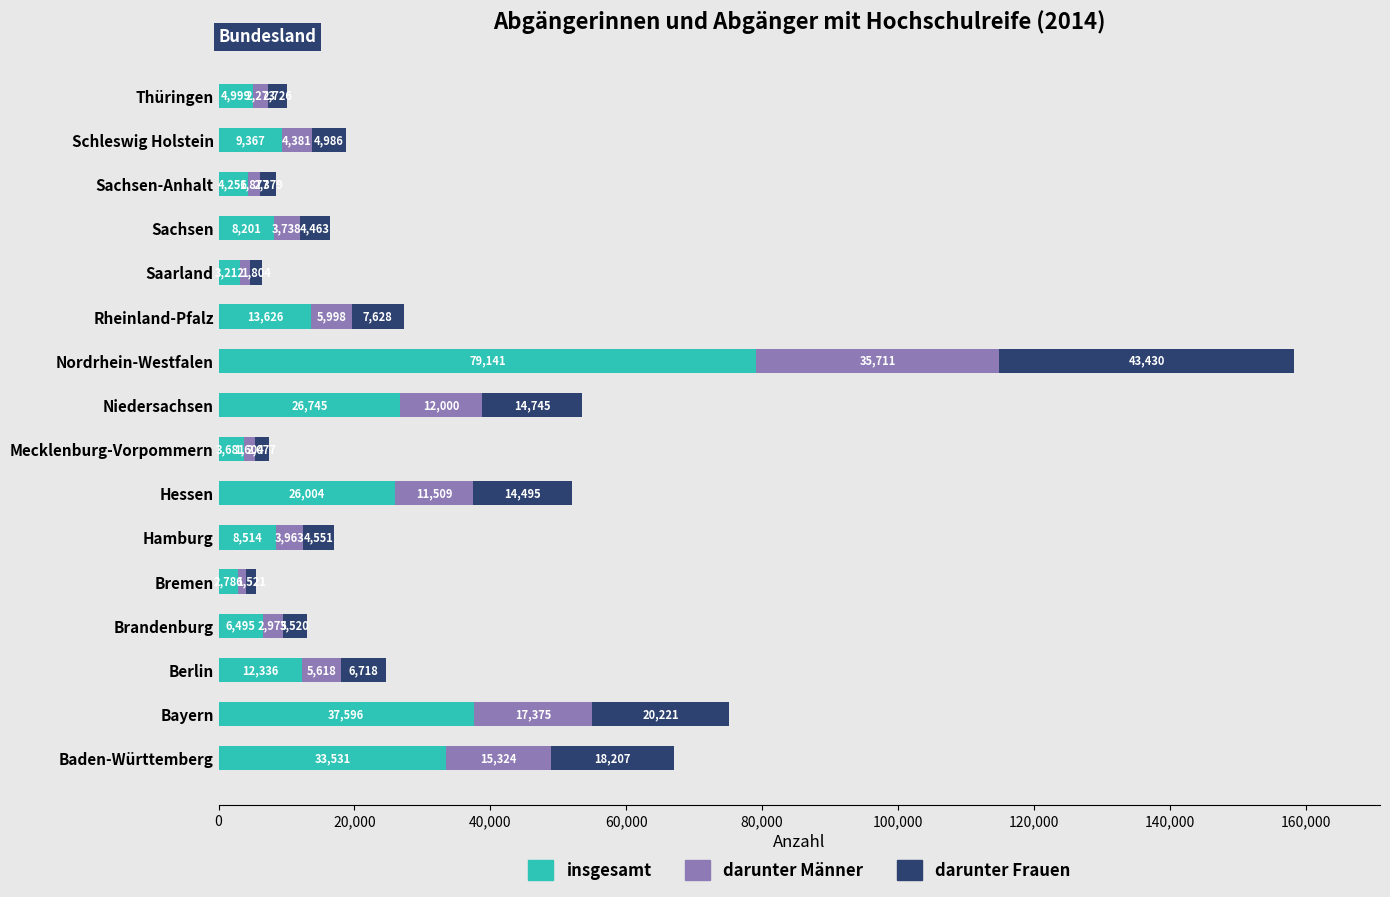

Which category has the lowest value in the insgesamt series?

Bremen